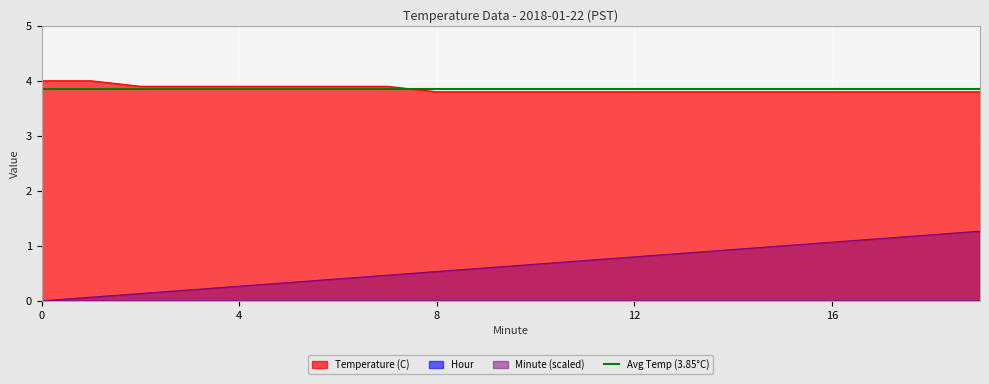

Is it true that Temperature (C) equals 3.9 at 4?

True